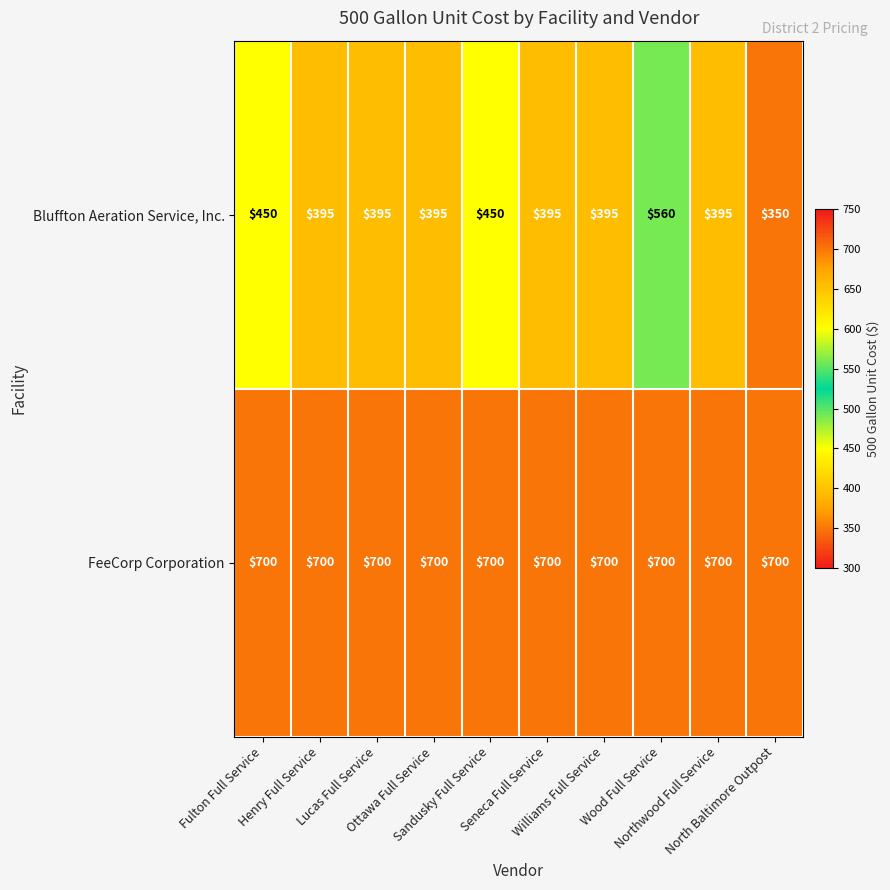

Count the Bluffton Aeration Service, Inc. values in the range 395 to 450.

8